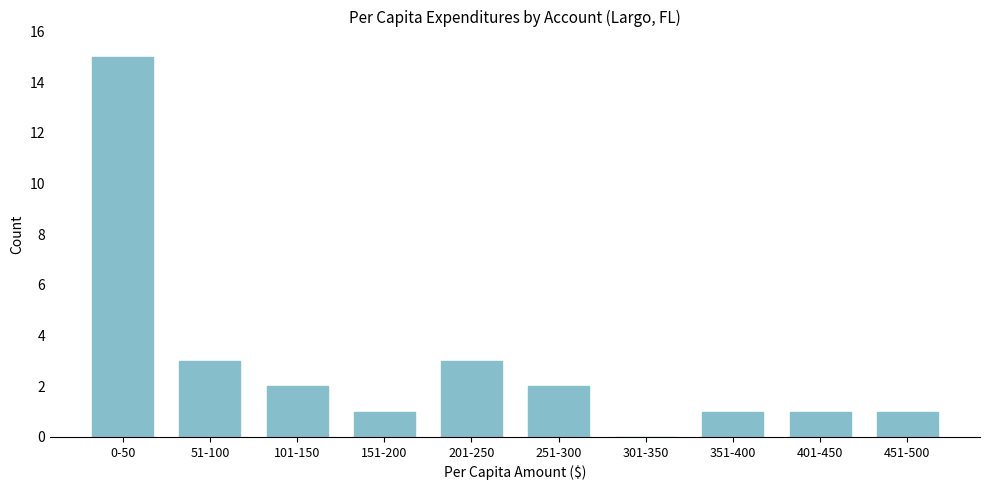

Reading right to left, what are all the values shown in this chart?

451-500=1	401-450=1	351-400=1	301-350=0	251-300=2	201-250=3	151-200=1	101-150=2	51-100=3	0-50=15